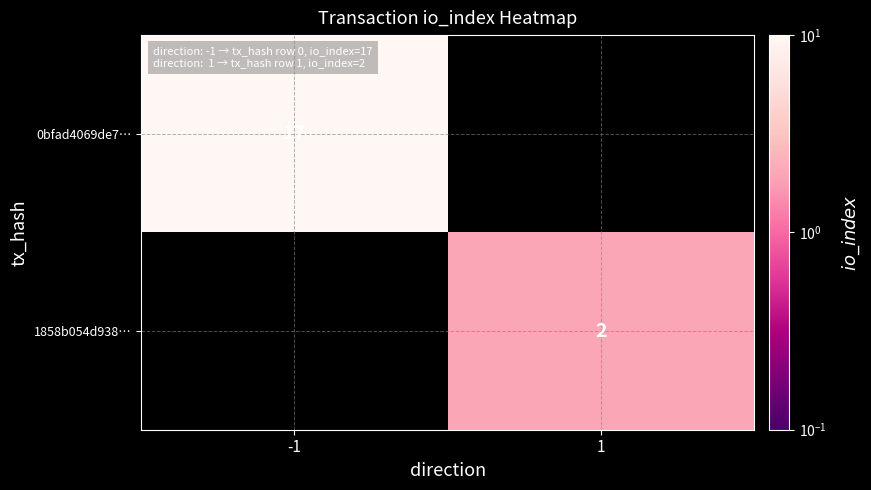

Is it true that 0bfad4069de7… equals 17 at -1?

True